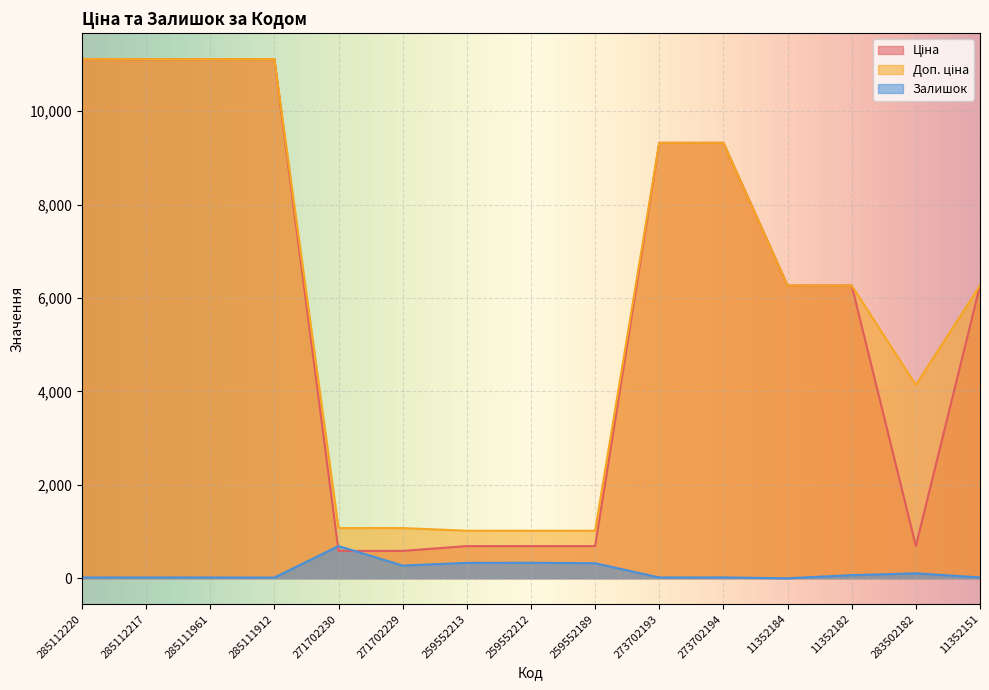

Which series has the largest range (max minus min)?

Ціна